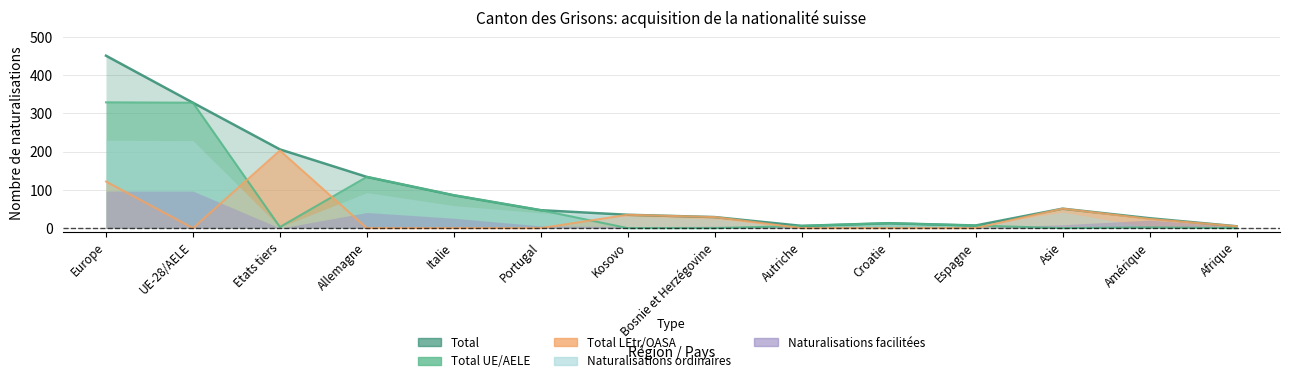

List the labels in order of Total LEtr/OASA value, smallest first.

UE-28/AELE, Allemagne, Italie, Portugal, Autriche, Croatie, Espagne, Afrique, Amérique, Bosnie et Herzégovine, Kosovo, Asie, Europe, Etats tiers